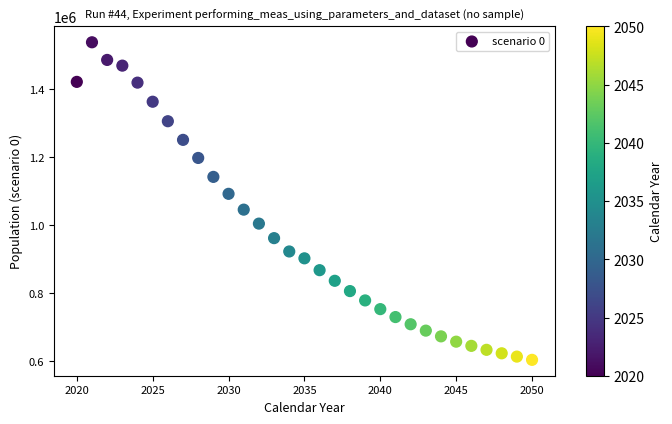

What is the range of X values (max minus min)?

30.0